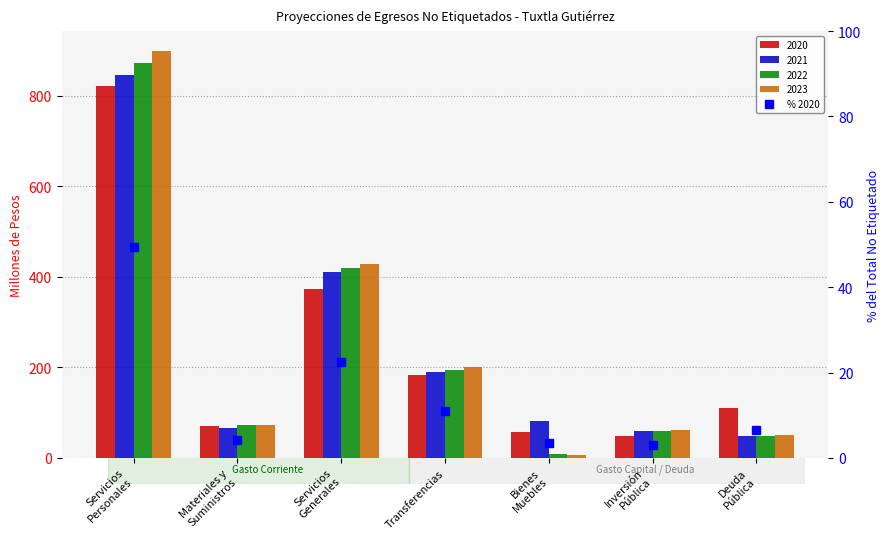

What is the sum of all values?

100.0